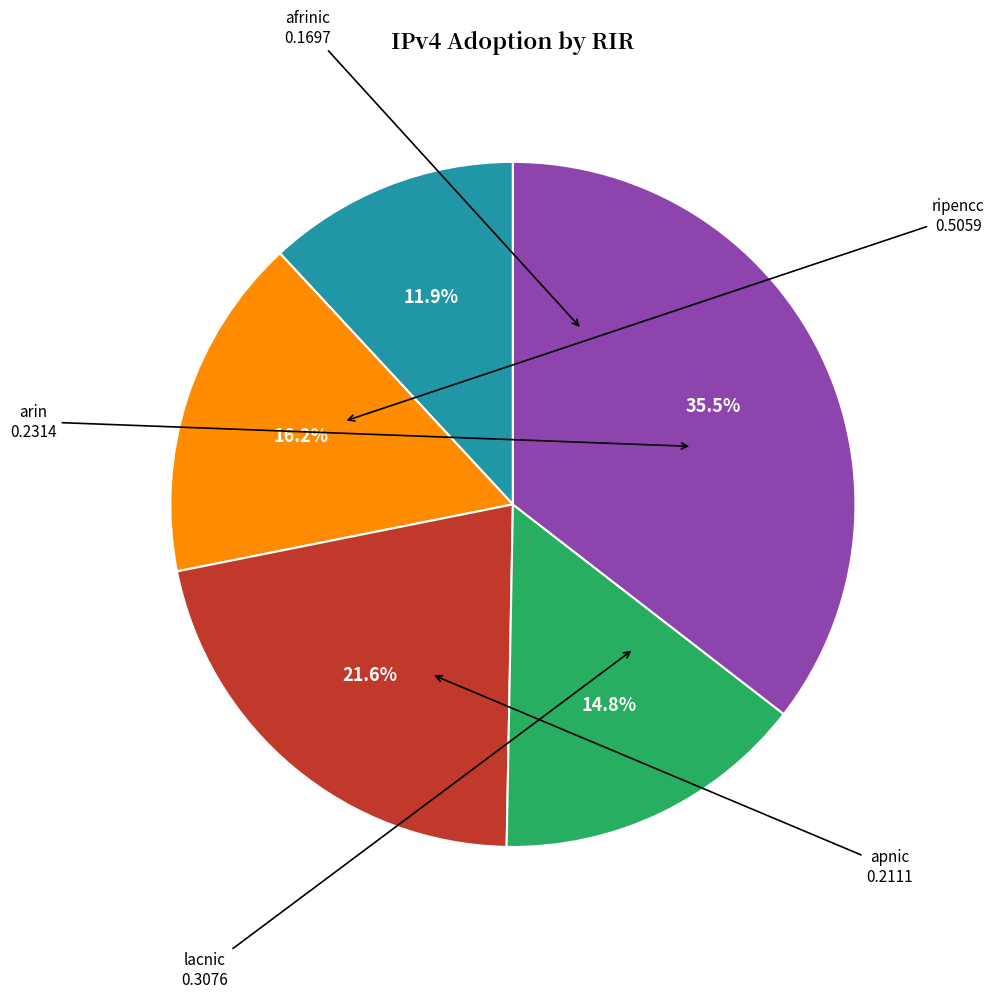

Is there any slice that represents more than half of the pie?

No